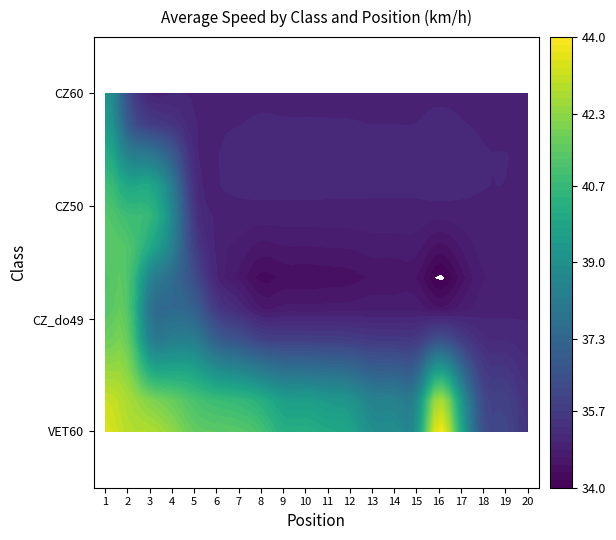

Between 5 and 13, which series saw the biggest shift?

CZ_do49